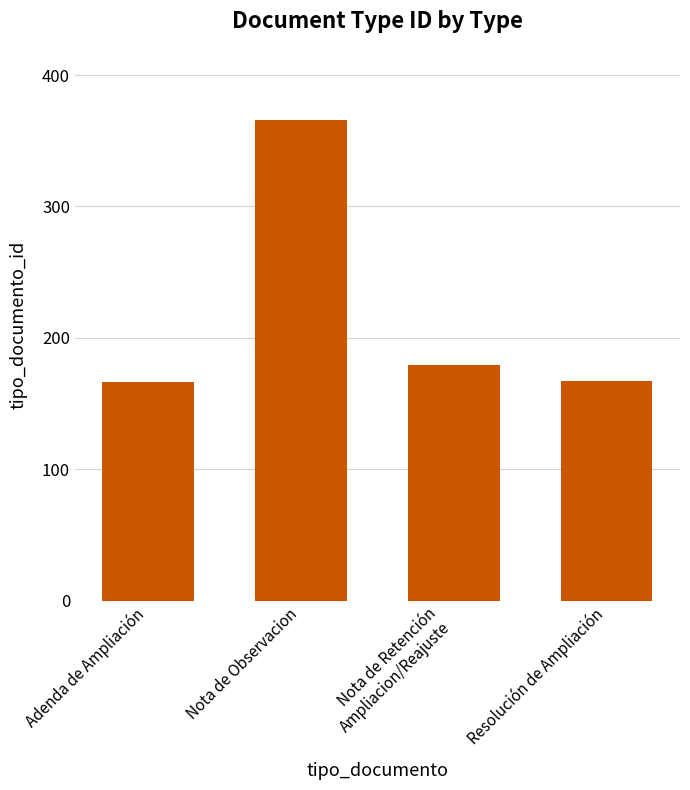

What is the difference between the maximum and minimum values?

200